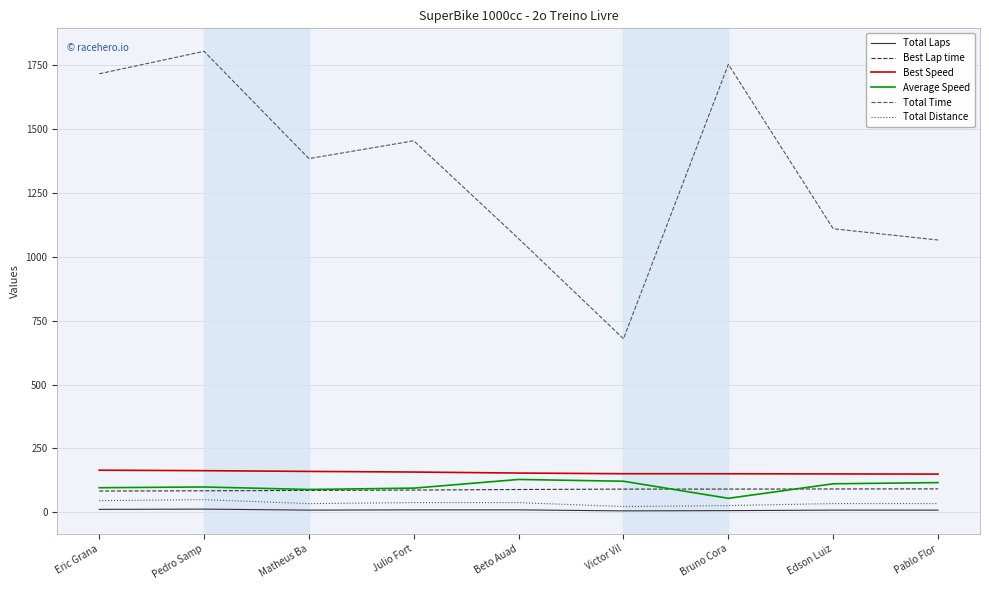

Which label corresponds to the largest value in the chart?

Pedro Samp